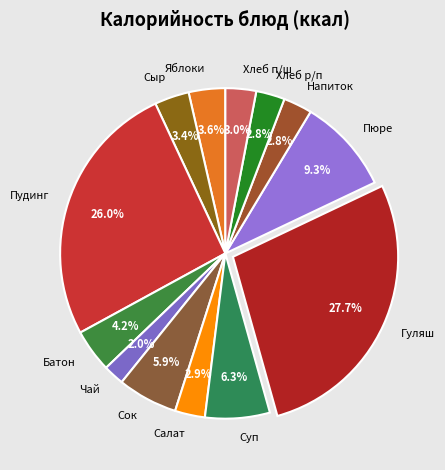

How many slices are in this pie chart?

13